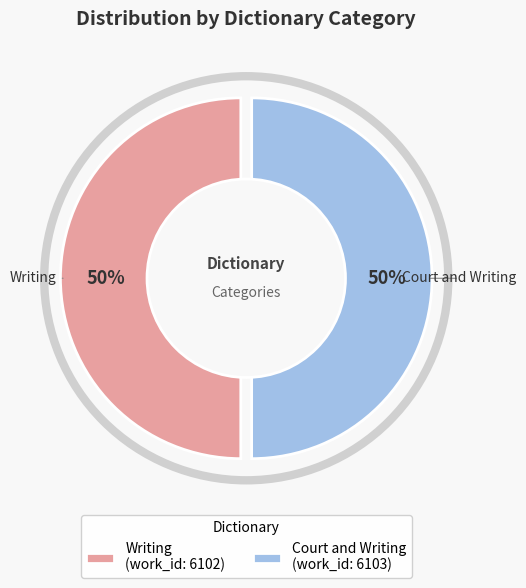

What is the smallest slice in the pie chart?

Writing